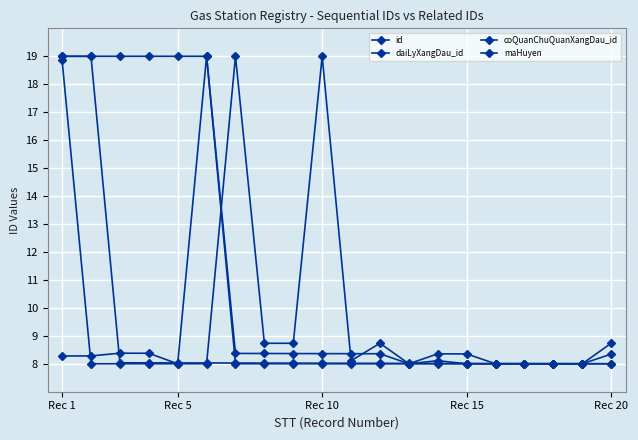

True or false: coQuanChuQuanXangDau_id and daiLyXangDau_id intersect in this chart.

True